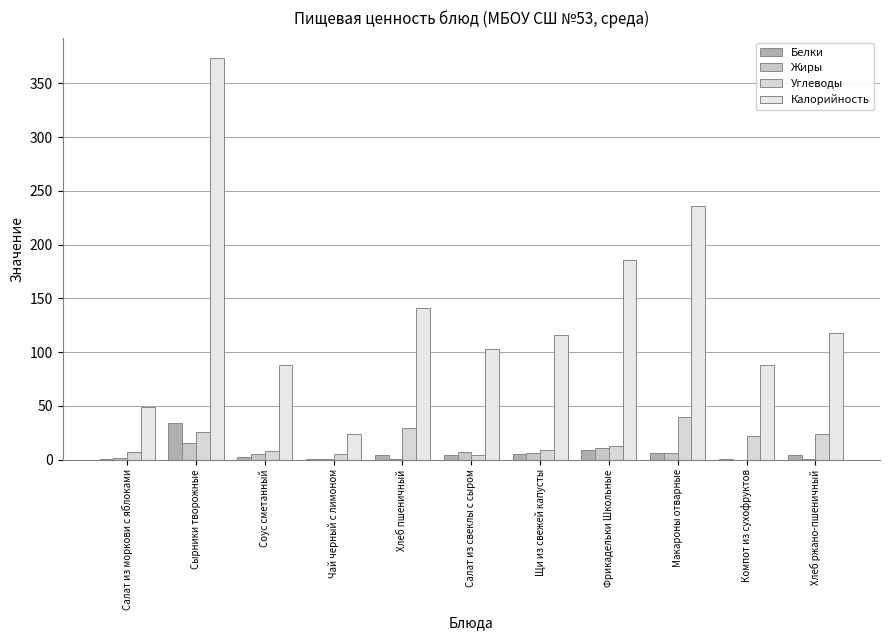

How many values in the Калорийность series exceed 115?

6